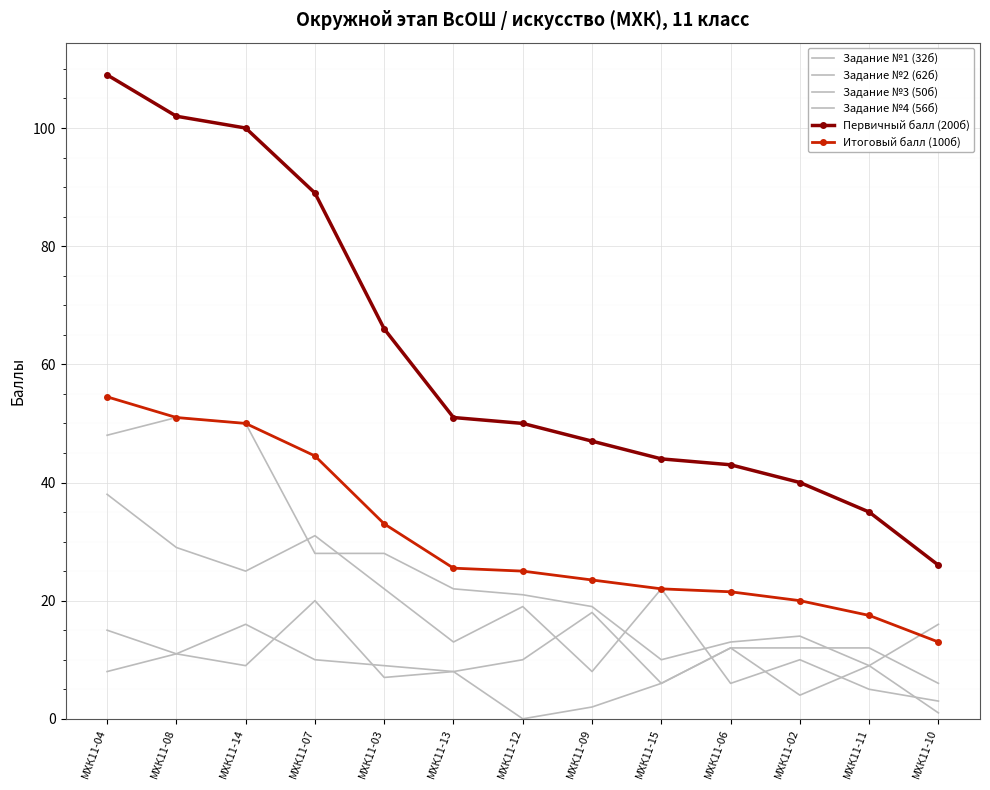

How many series are shown in this chart?

6